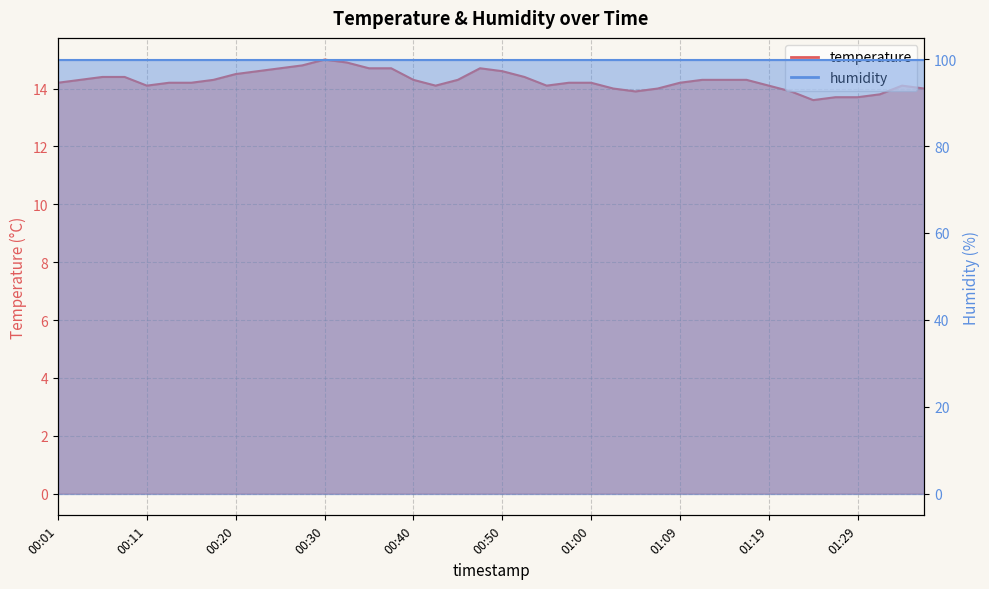

How many interior local valleys (lower than both neighbors) does the data have?

5